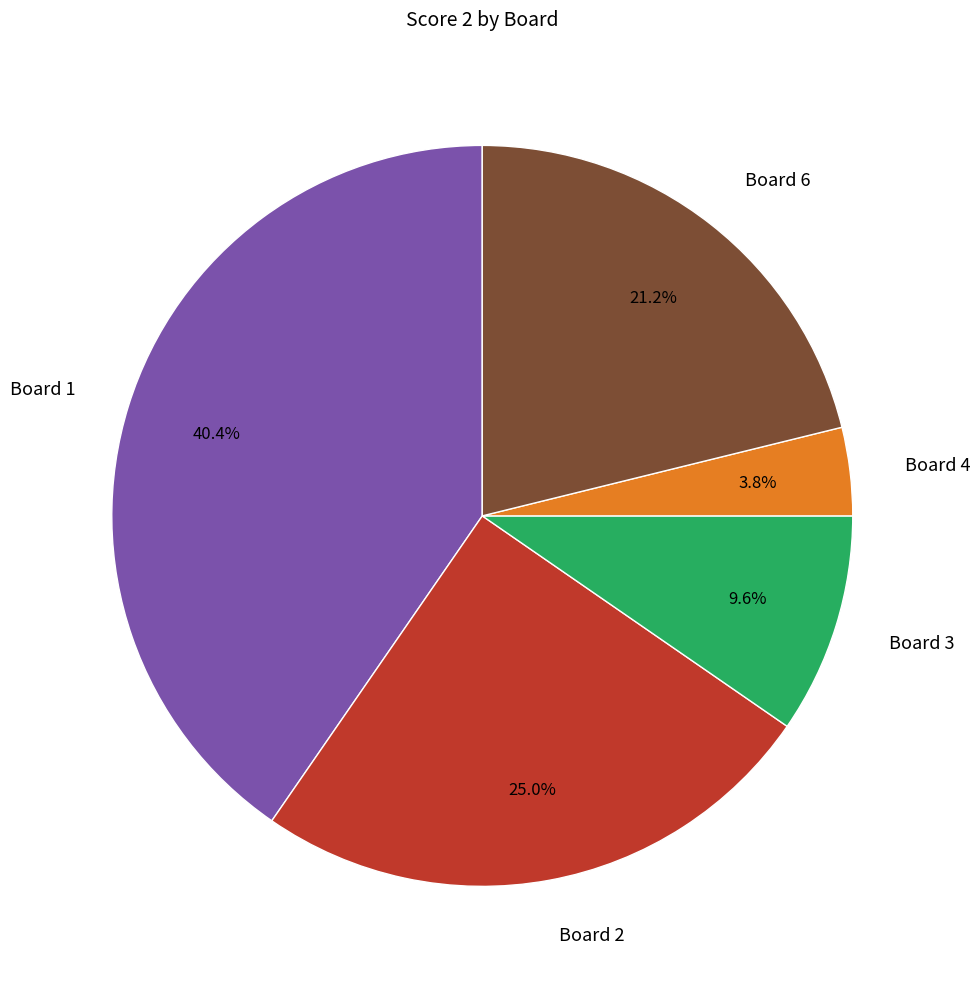

What is the smallest slice in the pie chart?

Board 4